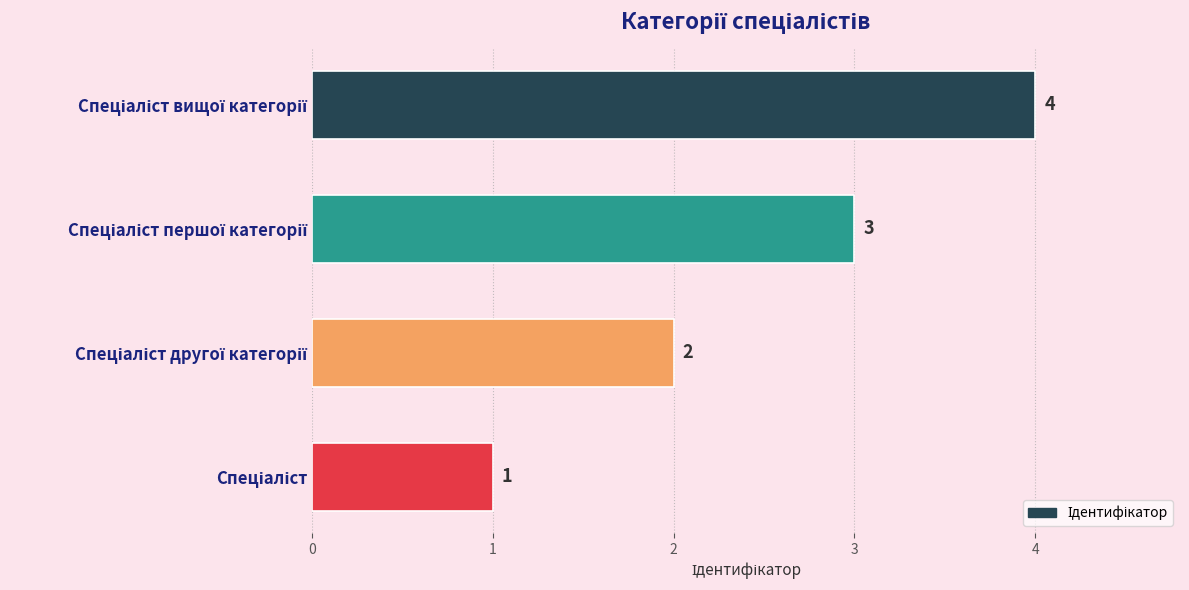

What is the sum of all values?

10